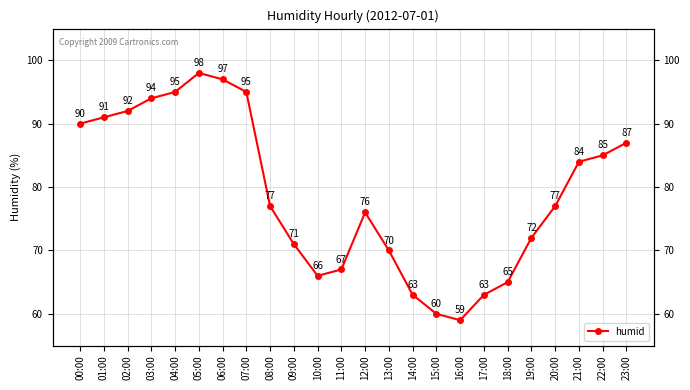

Reading left to right, list all the values displayed in this chart.

90	91	92	94	95	98	97	95	77	71	66	67	76	70	63	60	59	63	65	72	77	84	85	87